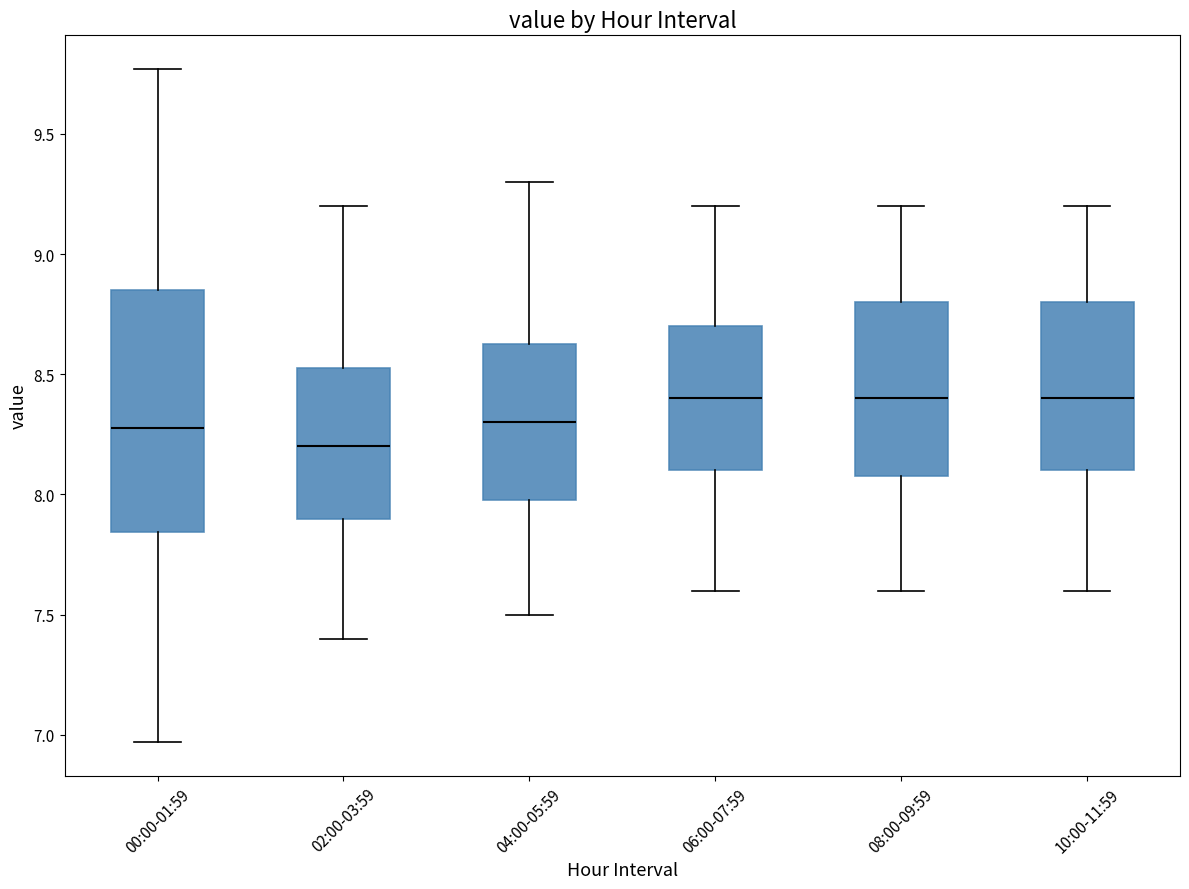

Comparing the boxes themselves (not the whiskers), which one is the tallest?

00:00-01:59